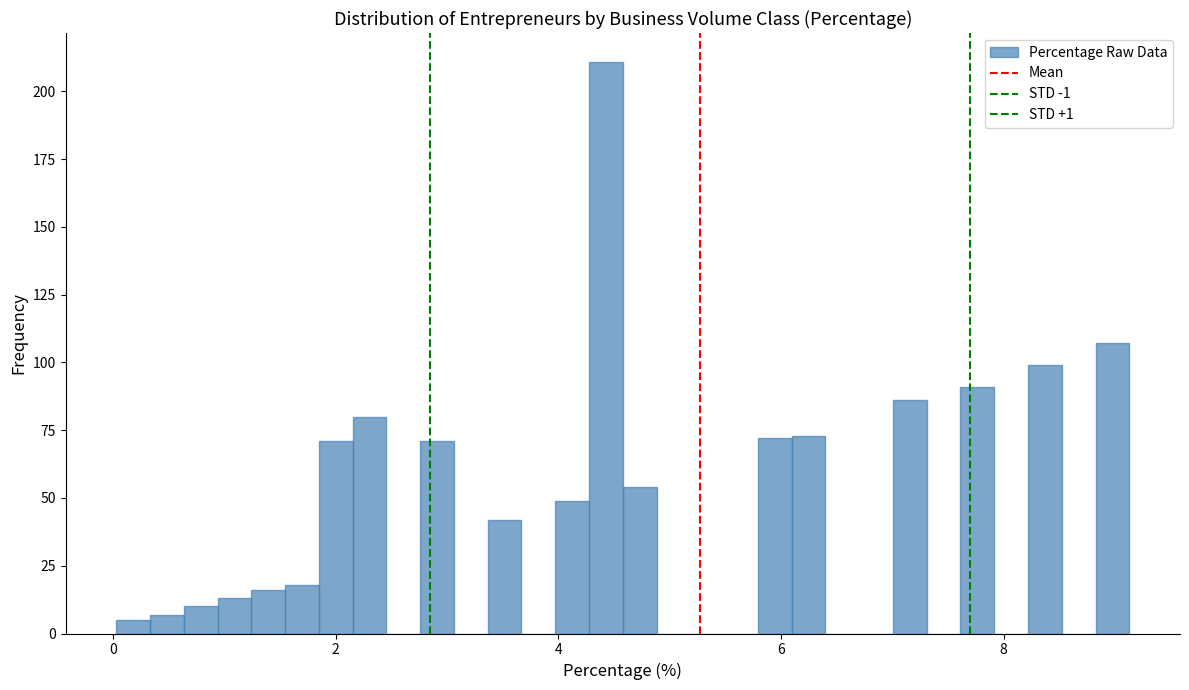

Around what value on the x-axis is the tallest bar? Give the approximate position of its centre, as read against the axis.

4.4